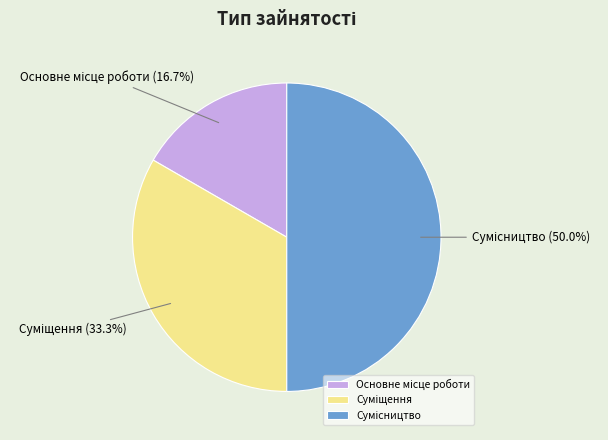

Do Суміщення and Основне місце роботи together represent more than half of the pie?

No